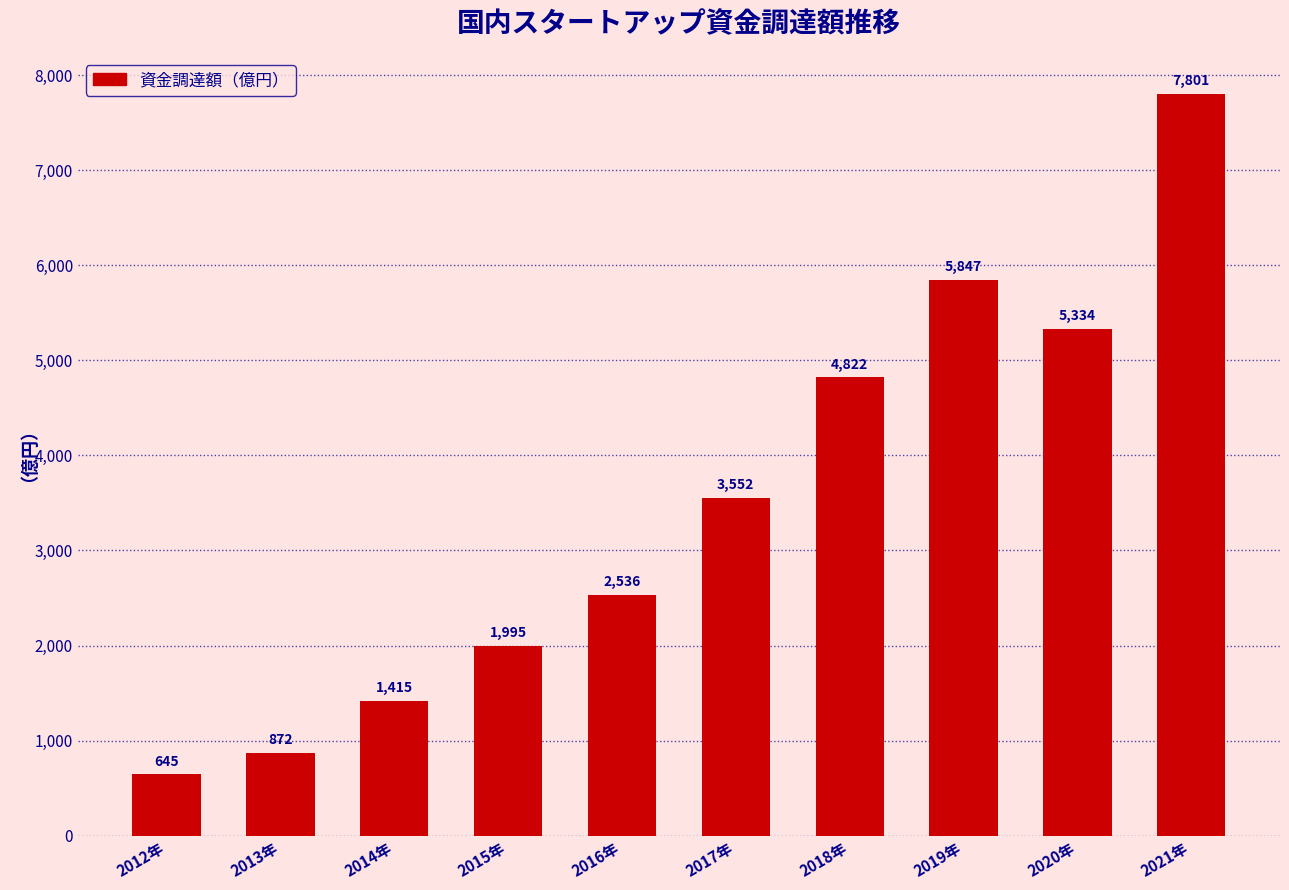

Count the number of data series in this chart.

1